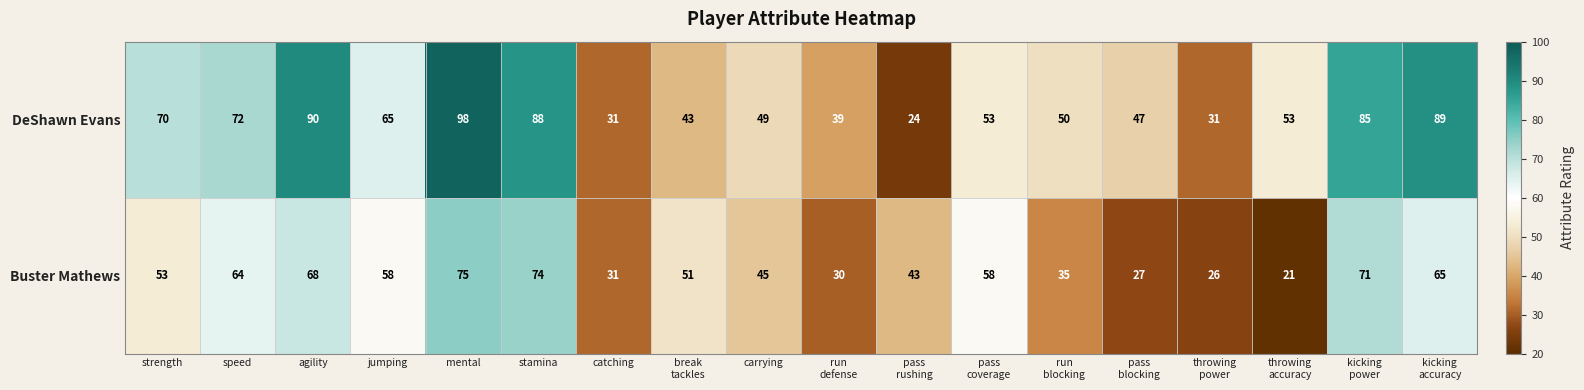

What is the minimum value shown in the chart?

21